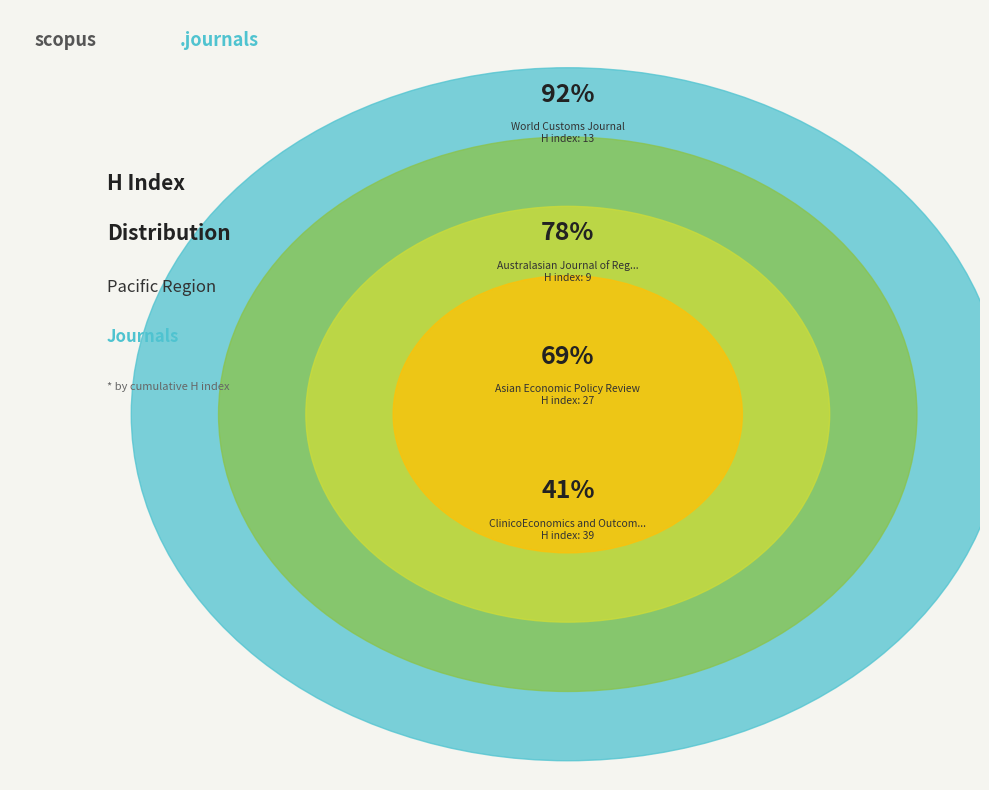

Does any single category account for the majority?

No